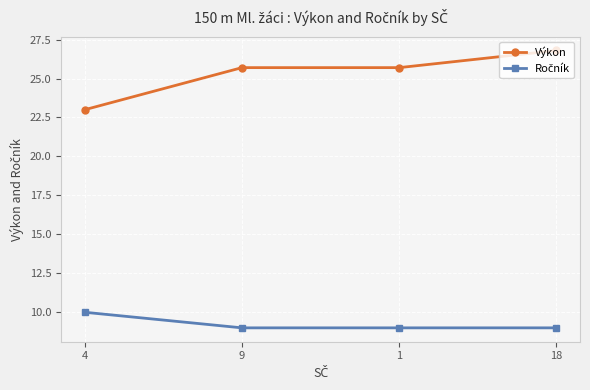

Which series has the largest total across all categories?

Výkon